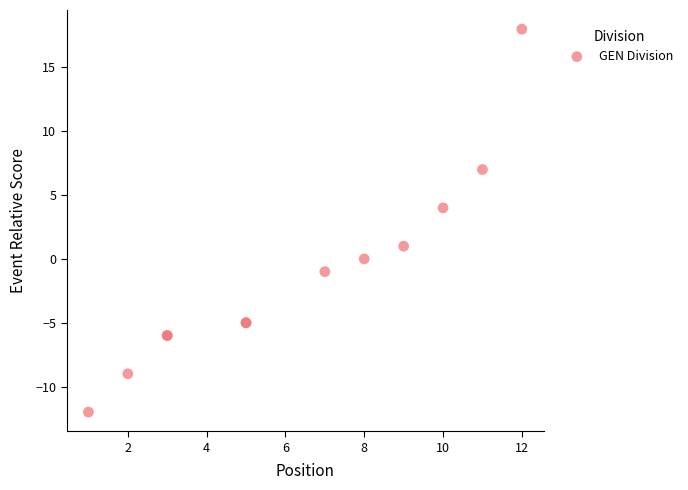

What Y value in the scatter plot is closest to 3?

4